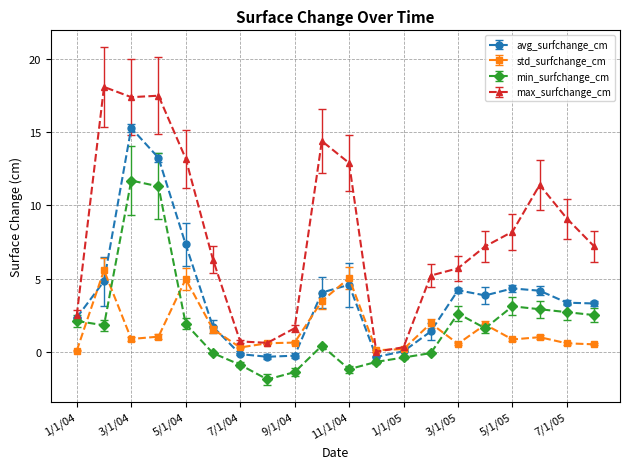

Which series has the largest total across all categories?

max_surfchange_cm